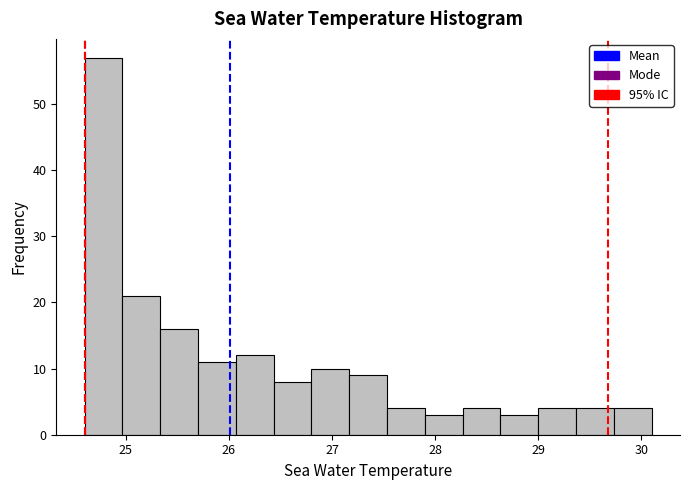

Around what value on the x-axis is the tallest bar? Give the approximate position of its centre, as read against the axis.

24.8